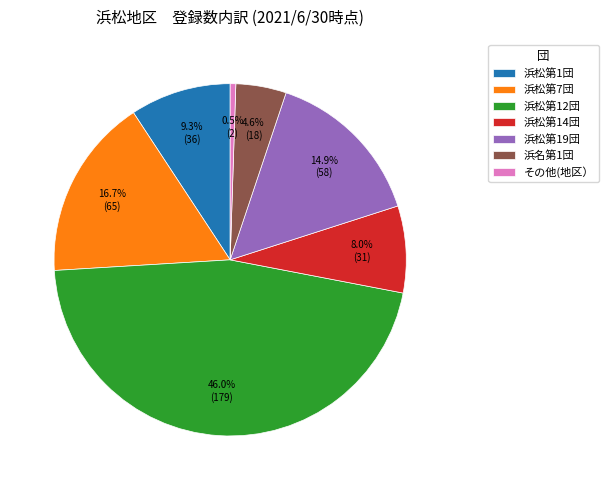

Approximately how many times larger is the value at 浜松第12団 compared to その他(地区）?

89.5